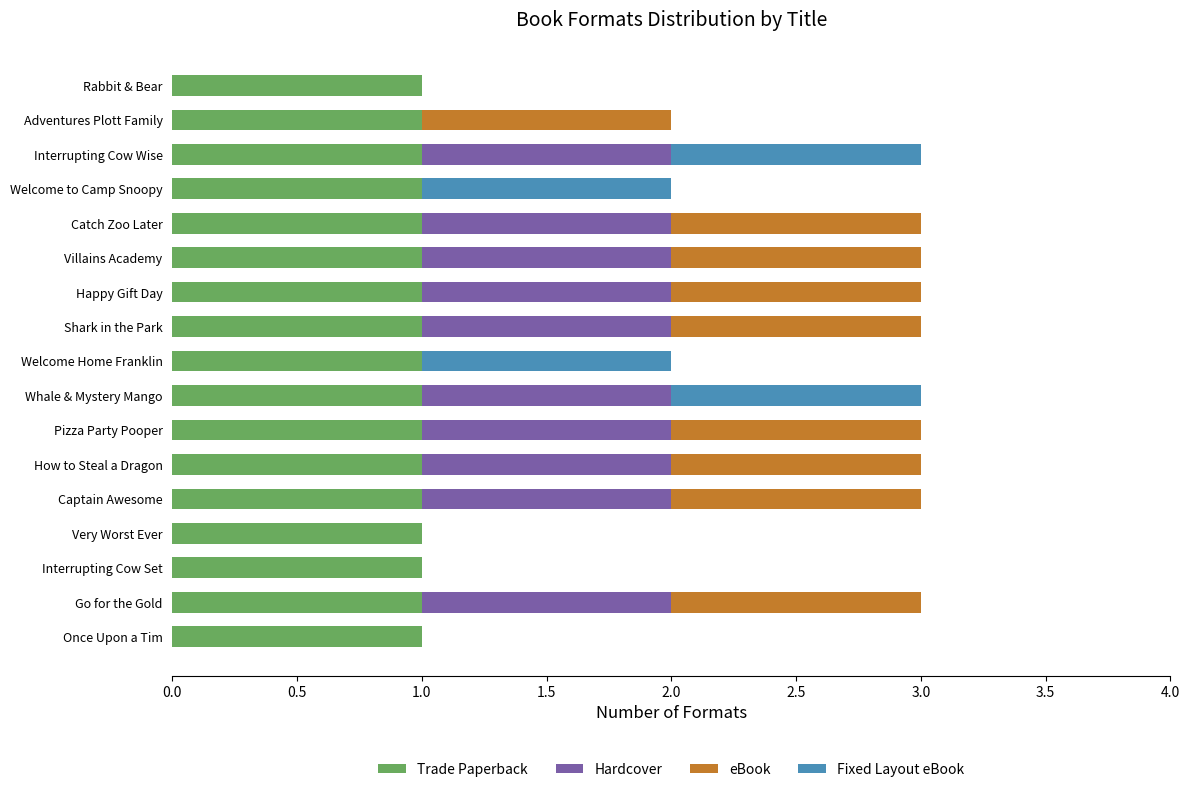

What is the total value across all series at Whale & Mystery Mango?

3